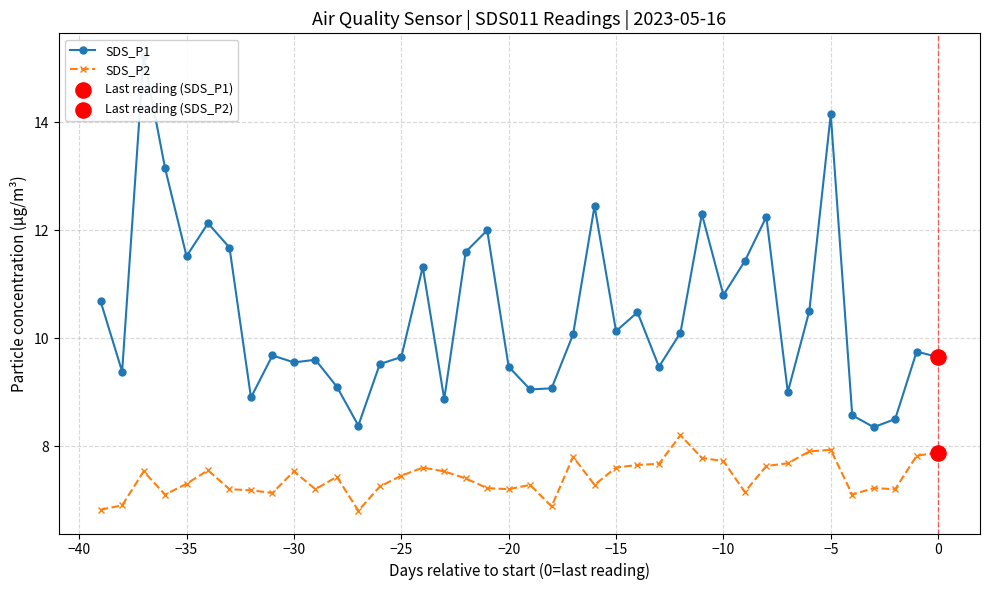

What are all the series names shown in the legend?

SDS_P1, SDS_P2